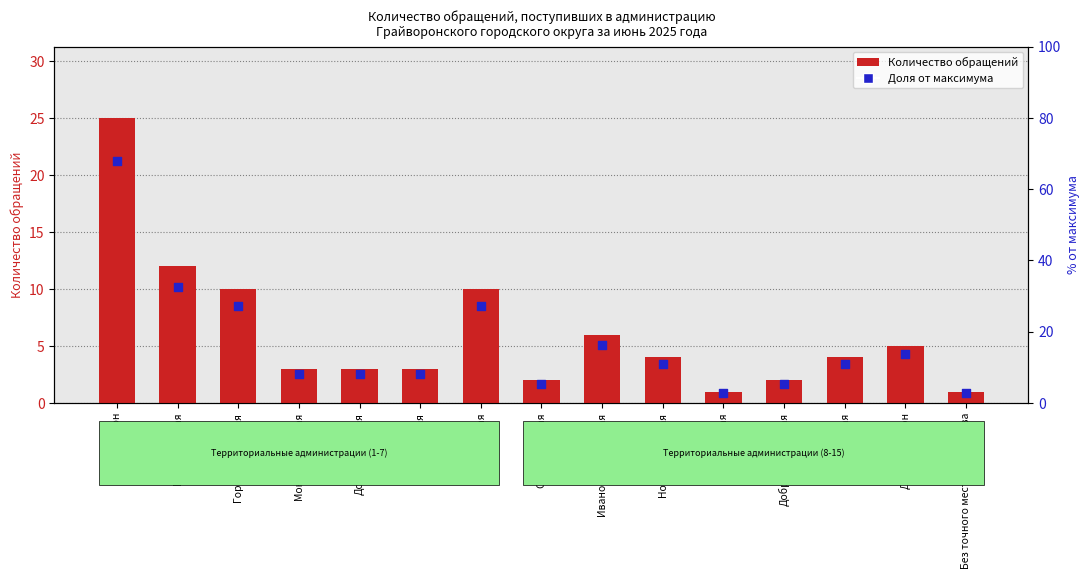

Which series contains the lowest Y value?

Доля от максимума